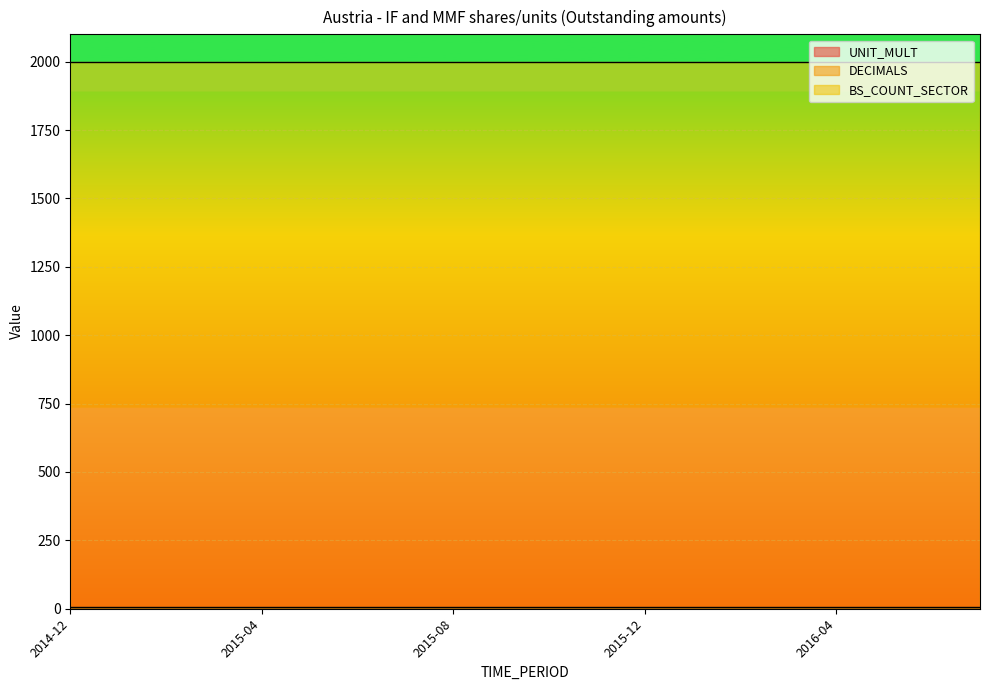

What is the total value across all series at 2016-06?

2006